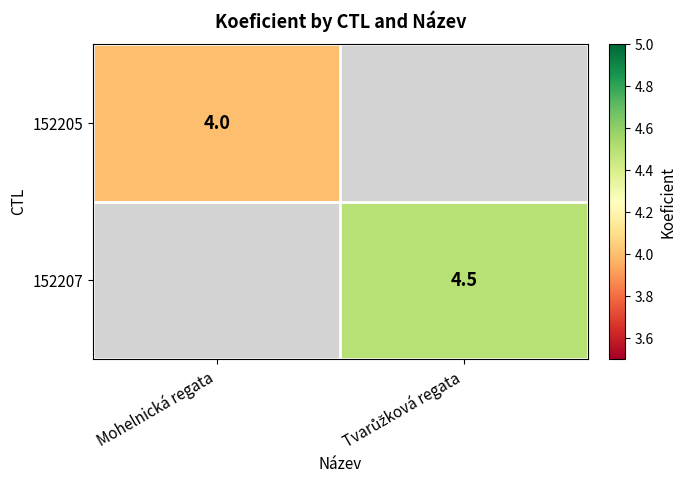

True or false: 152205 has a value of 4.0 at Mohelnická regata.

True